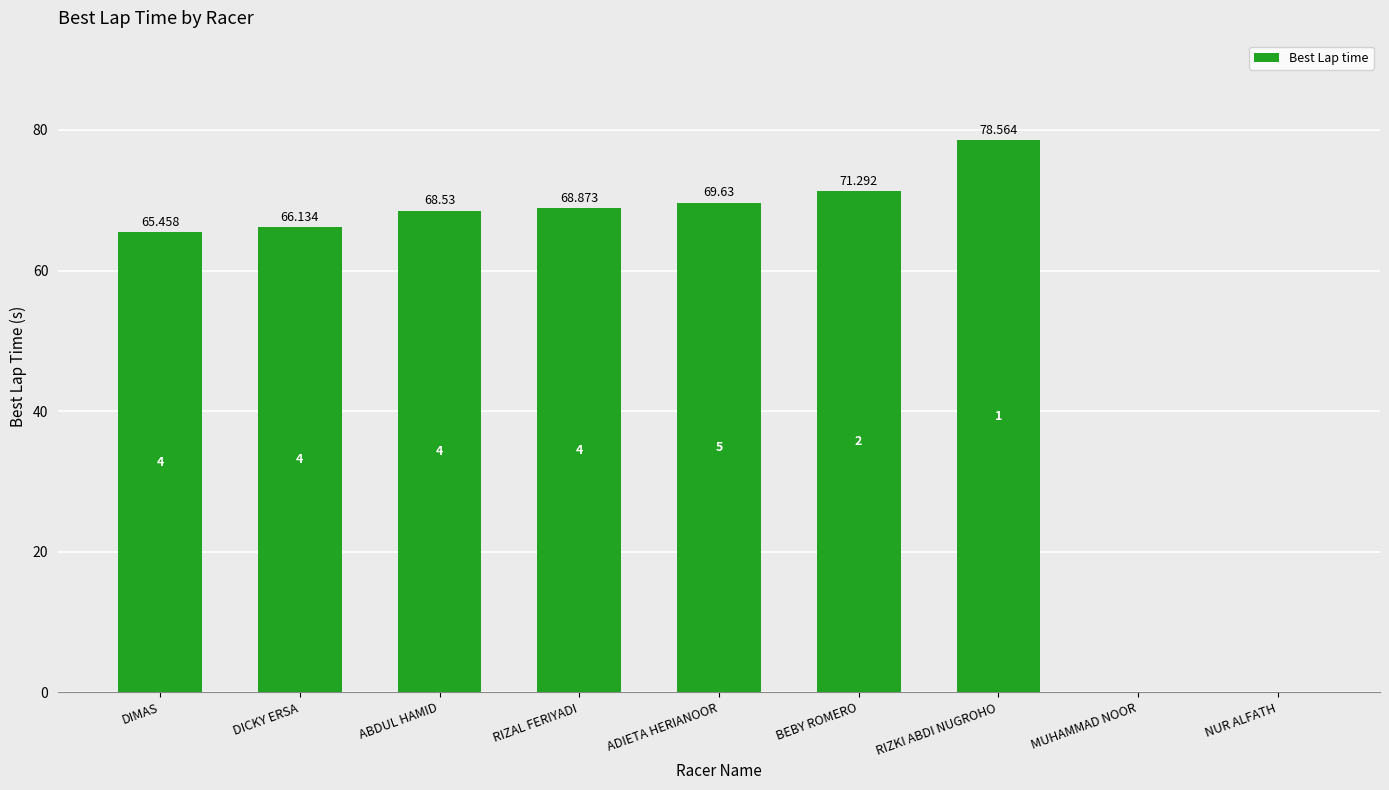

Reading left to right, transcribe all the data shown in this chart.

65.5	66.1	68.5	68.9	69.6	71.3	78.6	0.0	0.0